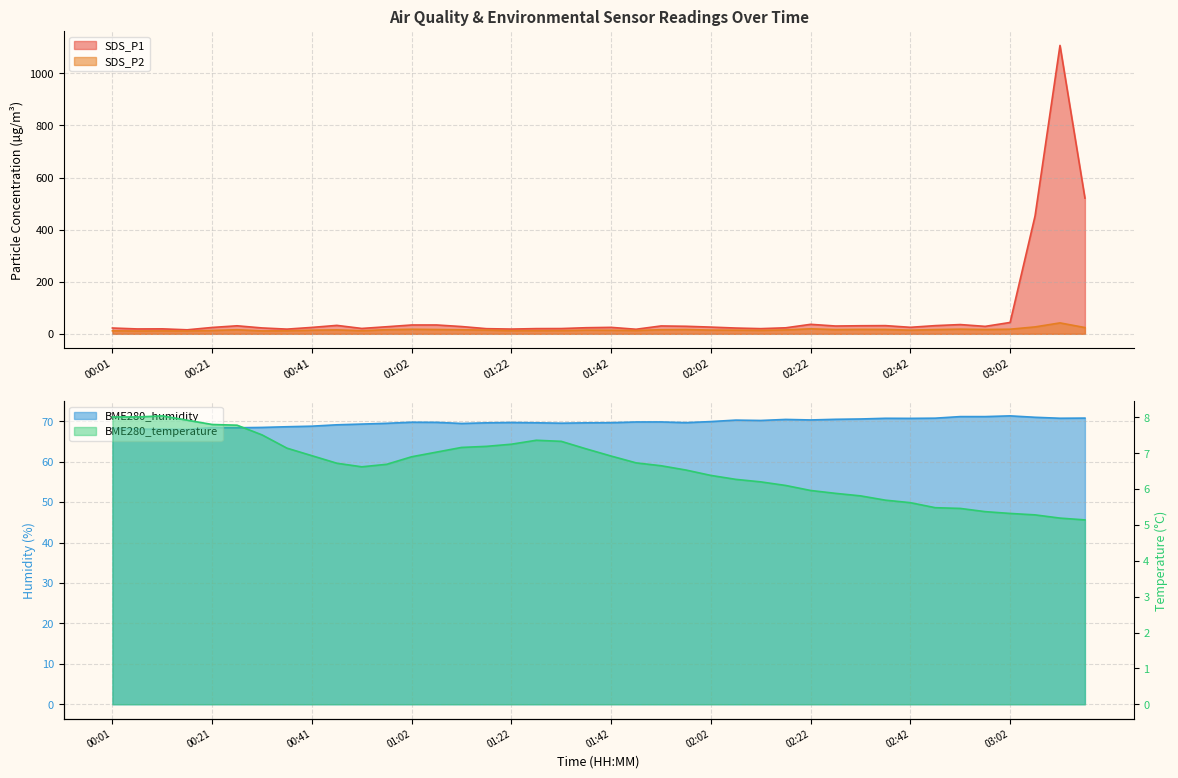

True or false: SDS_P2 and SDS_P1 intersect in this chart.

False